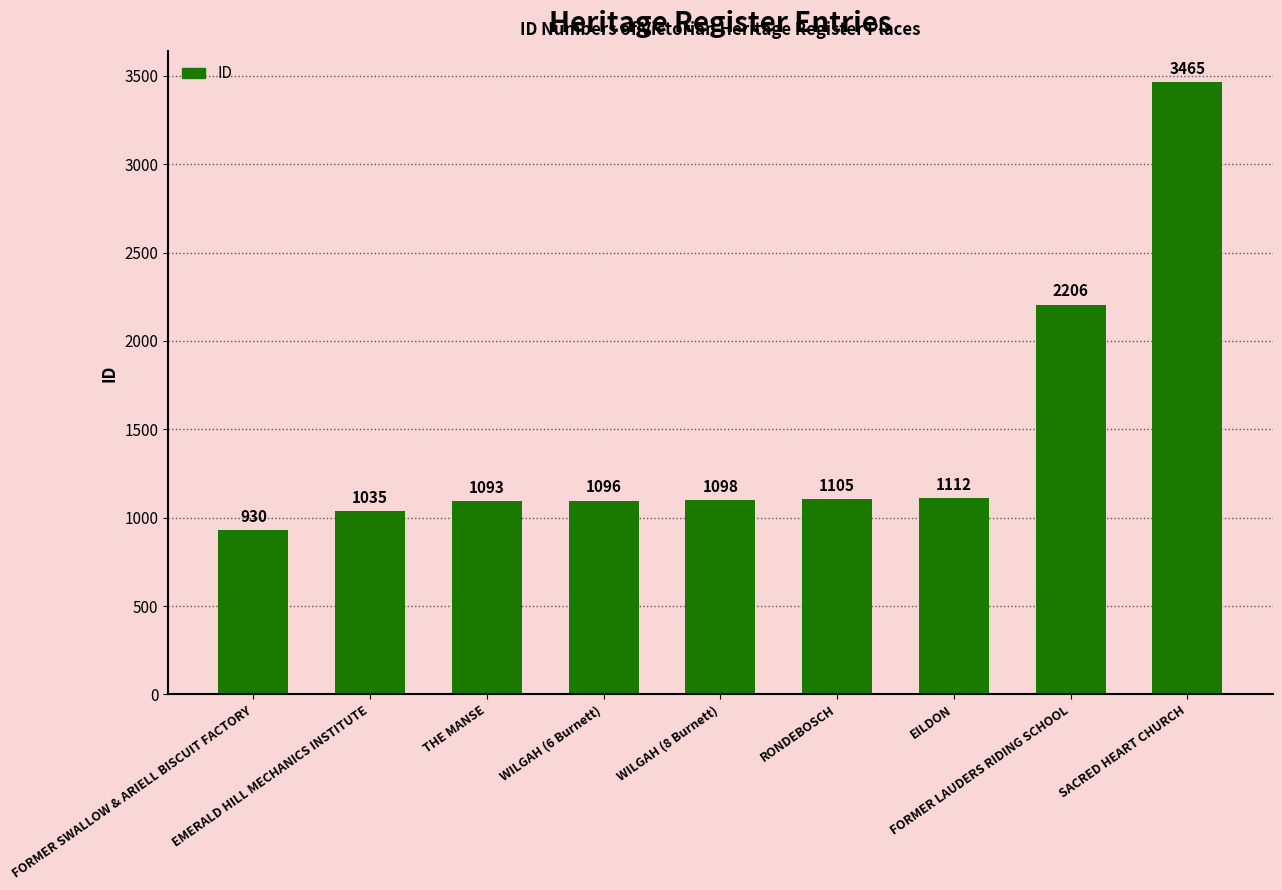

Which label corresponds to the largest value in the chart?

SACRED HEART CHURCH